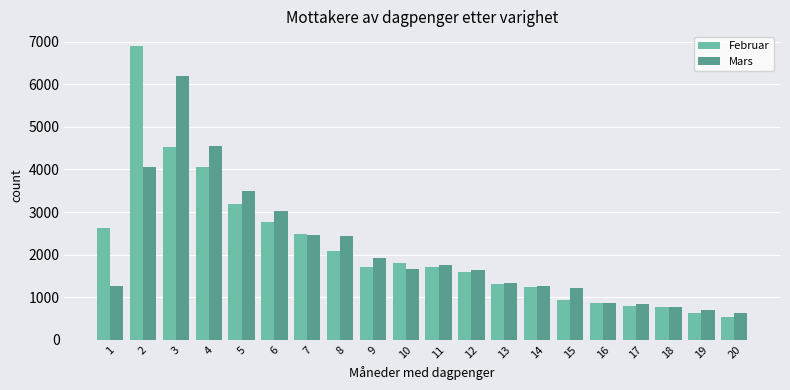

Rank the series by their maximum value, from lowest to highest.

Mars, Februar